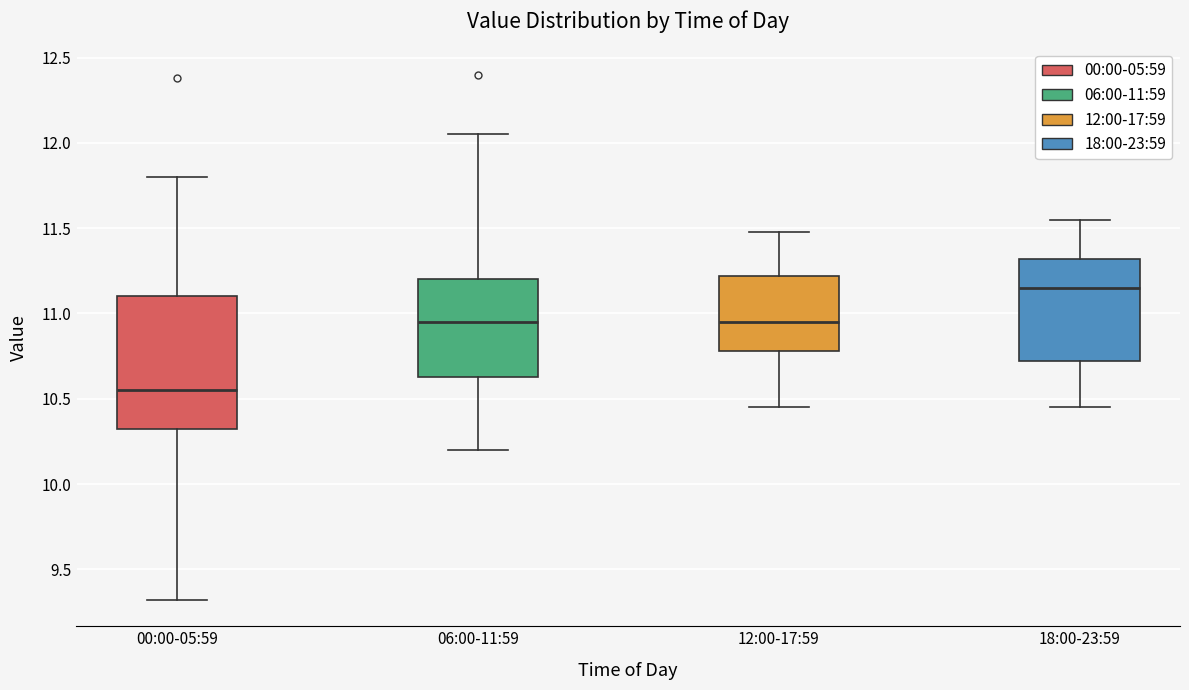

Reading left to right, transcribe this box plot: for each box, give where its median line is, the range the box spans, and where its two whiskers end, as read against the y-axis. The values are not printed on the chart, so give them approximately, as read against the axis.

00:00-05:59: median 10.55, box 10.30 to 11.10, whiskers 9.30 to 11.80
06:00-11:59: median 10.95, box 10.65 to 11.20, whiskers 10.20 to 12.05
12:00-17:59: median 10.95, box 10.80 to 11.20, whiskers 10.45 to 11.50
18:00-23:59: median 11.15, box 10.70 to 11.30, whiskers 10.45 to 11.55